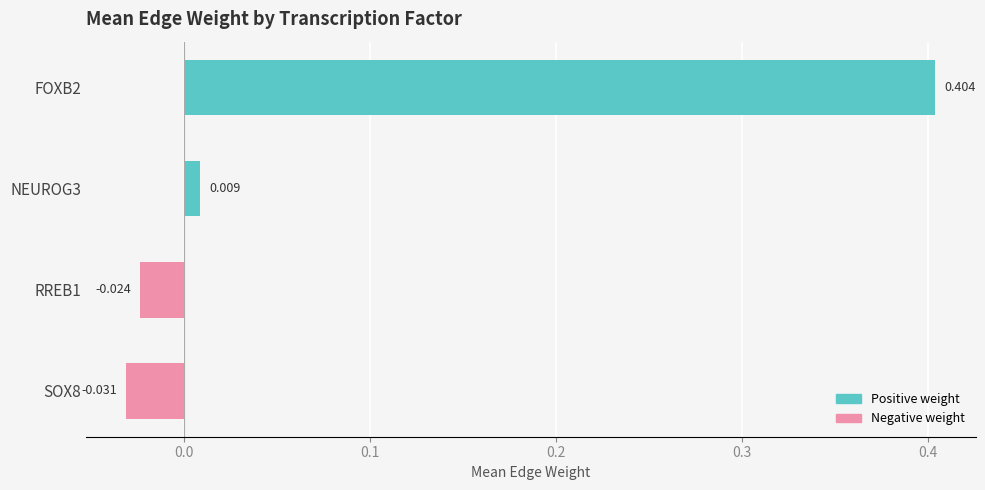

Does the chart contain any negative values?

Yes